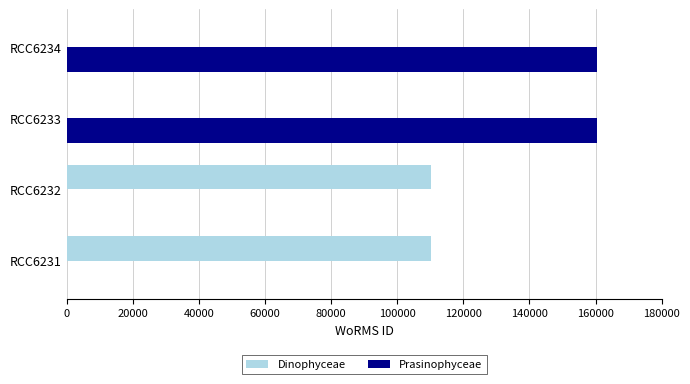

What is the sum of all Prasinophyceae values?

321190